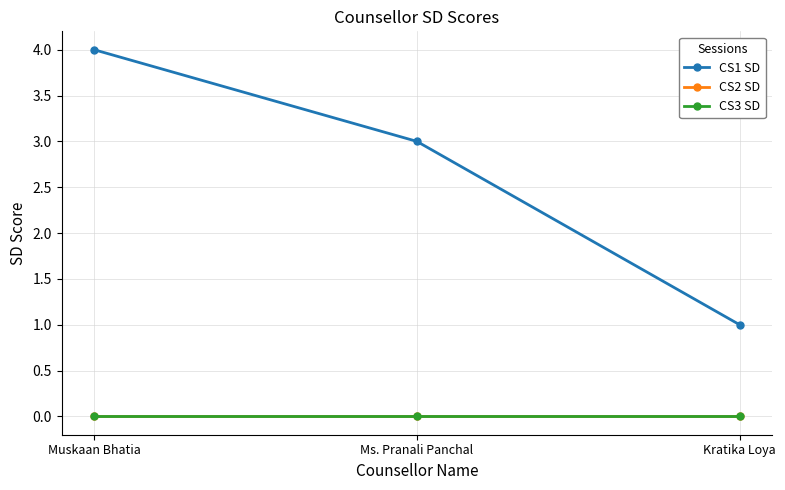

Which category has the lowest value across all series?

Muskaan Bhatia